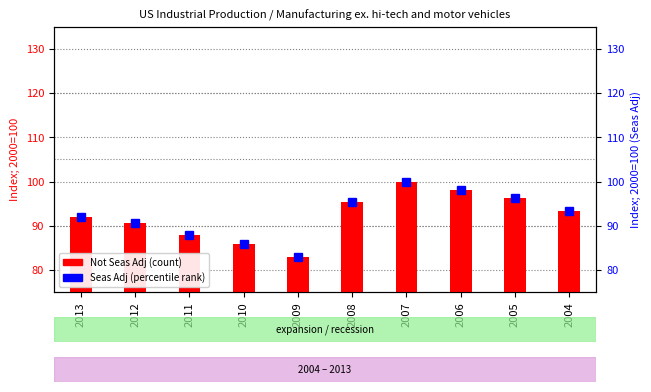

Rank the categories by Seas Adj value from highest to lowest.

2007, 2006, 2005, 2008, 2004, 2013, 2012, 2011, 2010, 2009